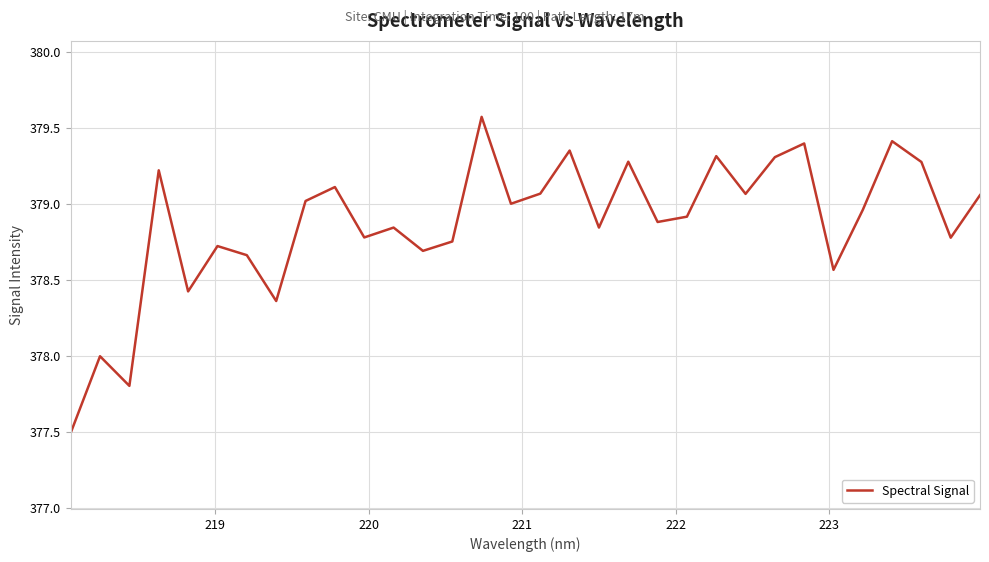

What is the greatest value displayed?

379.6